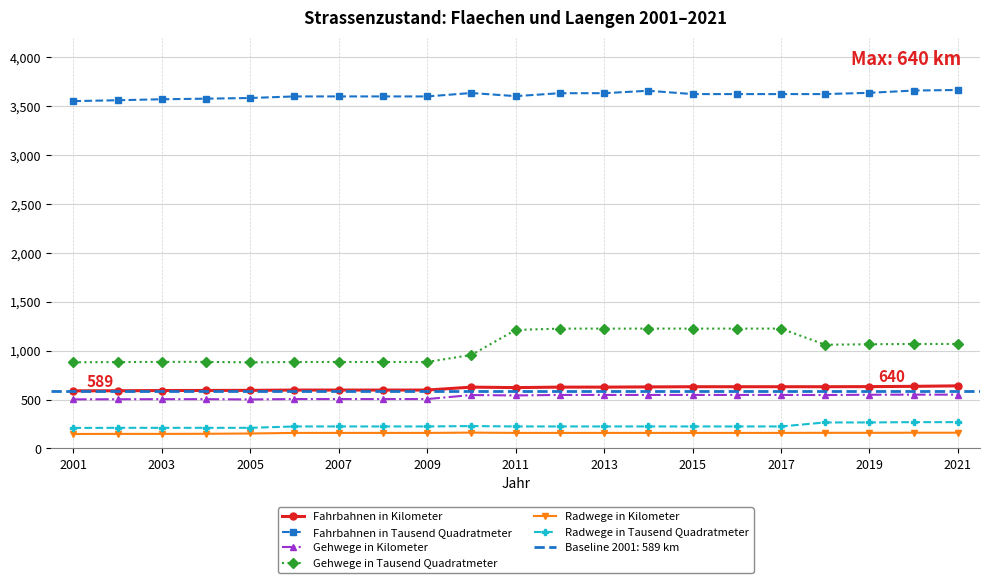

True or false: Radwege in Tausend Quadratmeter and Gehwege in Tausend Quadratmeter cross at least once.

False